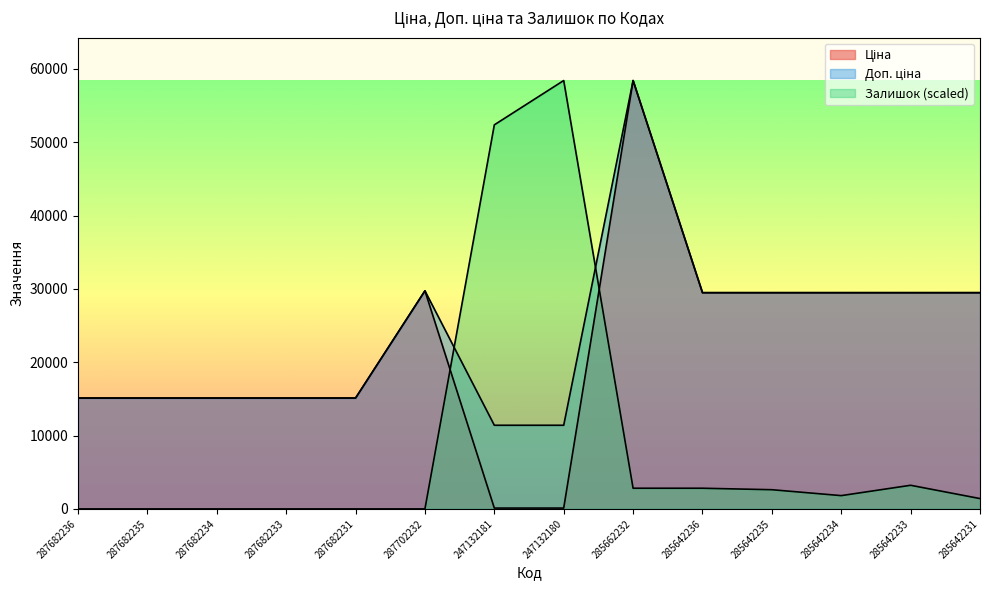

What is the maximum value for Залишок?

58426.5